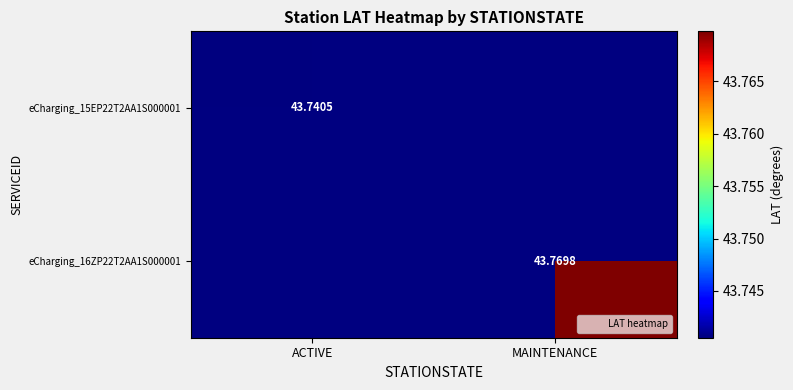

Which category has the highest value in the eCharging_15EP22T2AA1S000001 series?

ACTIVE